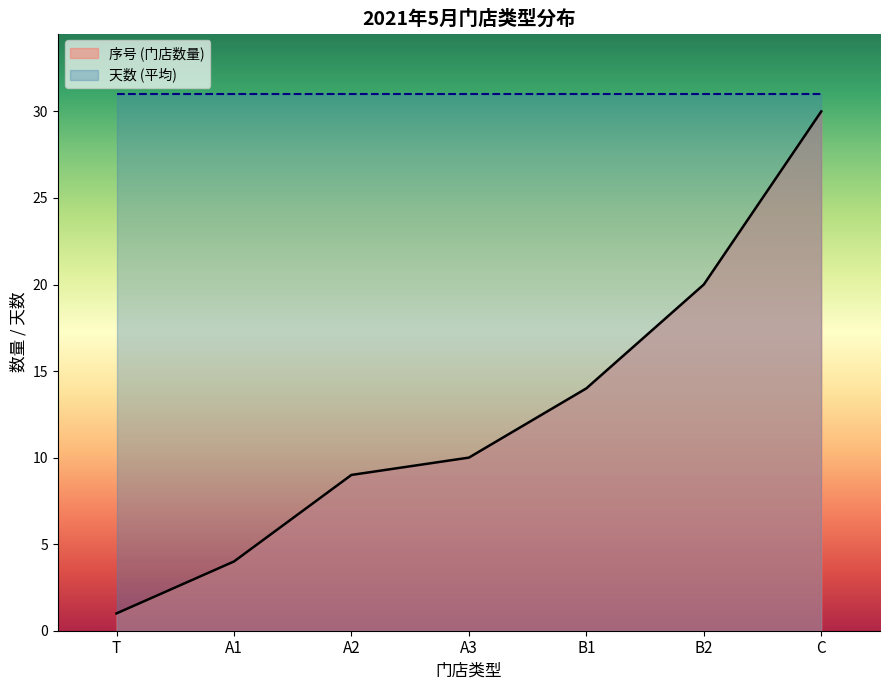

True or false: 序号 has a value of 1 at A1.

False